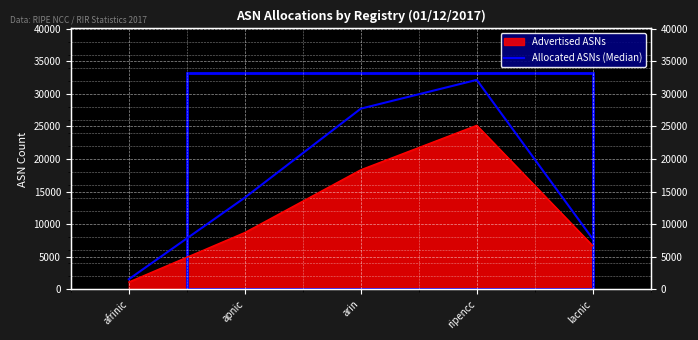

Which label corresponds to the largest value in the chart?

ripencc